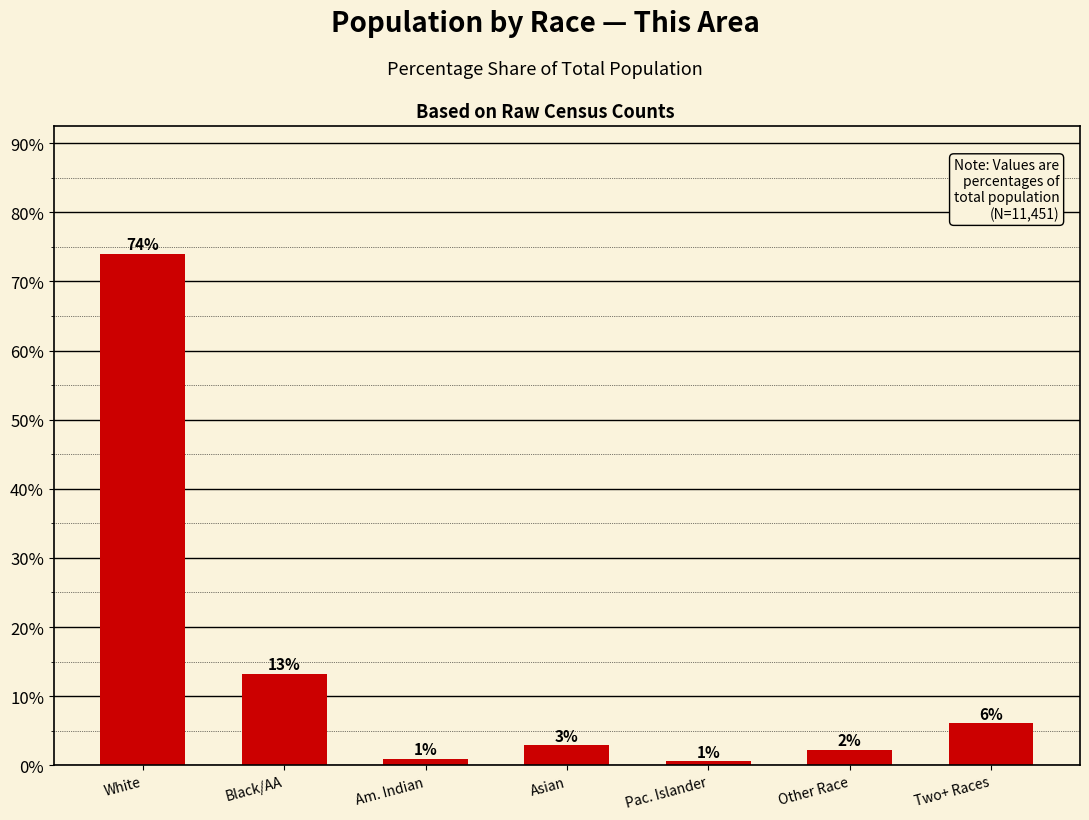

Reading left to right, what are all the values shown in this chart?

White=0.7	Black/AA=0.1	Am. Indian=0.0	Asian=0.0	Pac. Islander=0.0	Other Race=0.0	Two+ Races=0.1